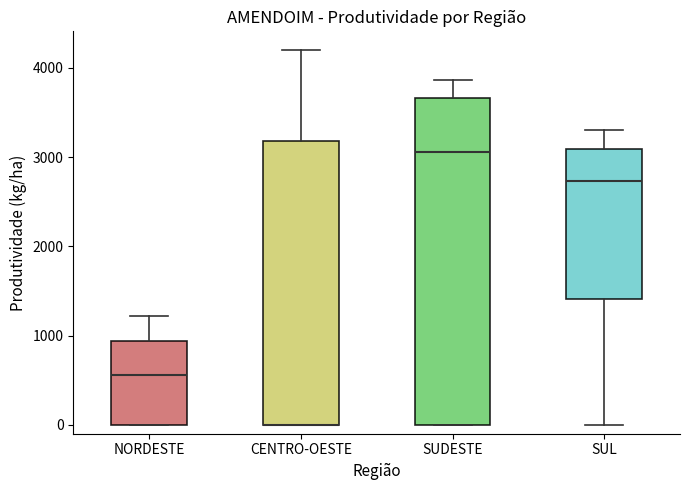

Reading left to right, read every box against the y-axis: the position of its median line, the range the box covers, and the ends of its whiskers. The values are not printed on the chart, so give them approximately, as read against the axis.

NORDESTE: median 600, box 0 to 900, whiskers 0 to 1200
CENTRO-OESTE: median 0 (drawn on the box's lower edge), box 0 to 3200, whiskers 0 to 4200
SUDESTE: median 3100, box 0 to 3700, whiskers 0 to 3900
SUL: median 2700, box 1400 to 3100, whiskers 0 to 3300